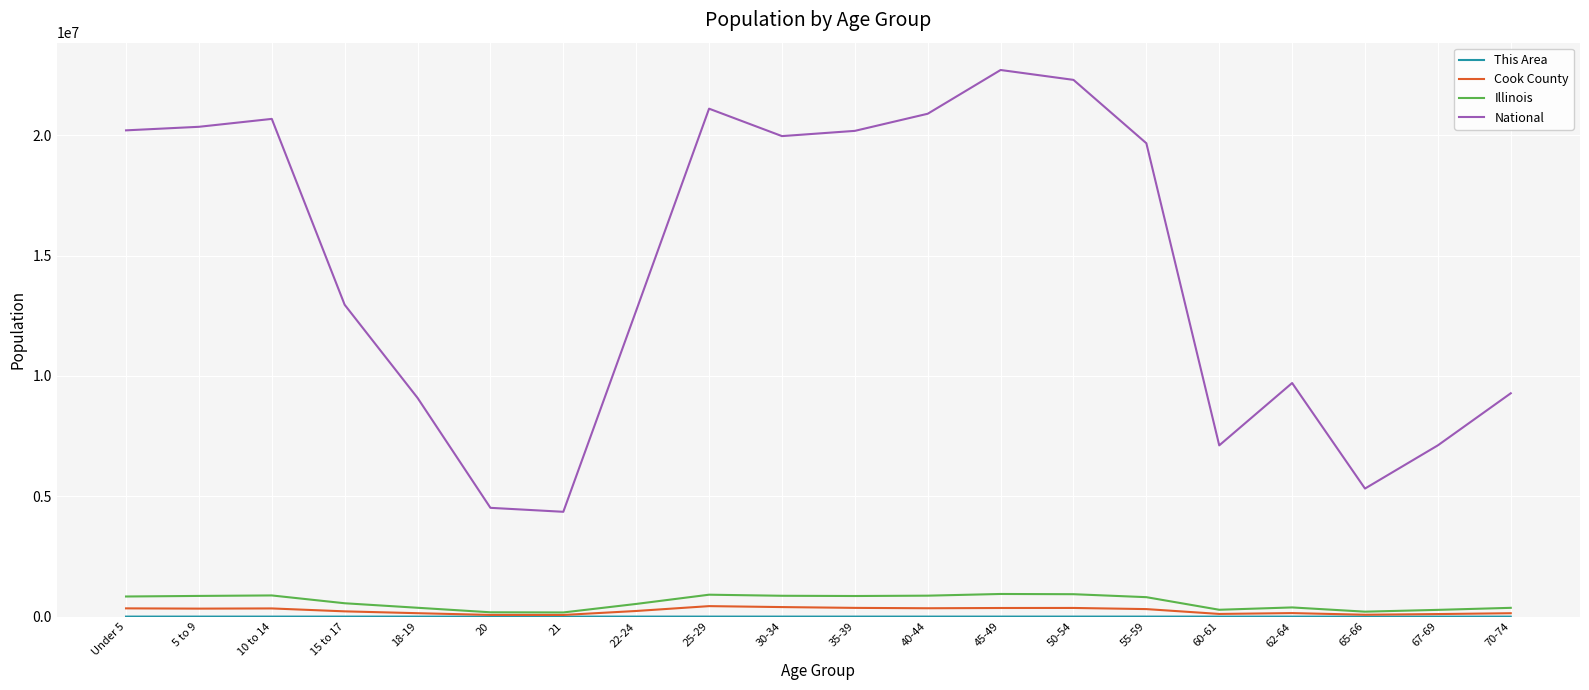

What is the lowest value of the National series?

4354294